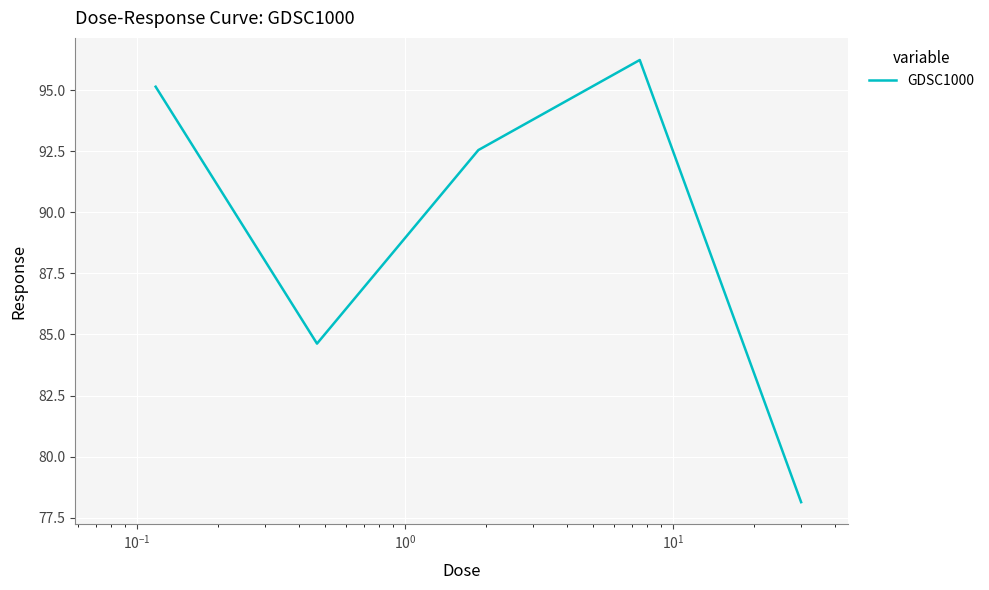

What is the sum of all values?

446.7